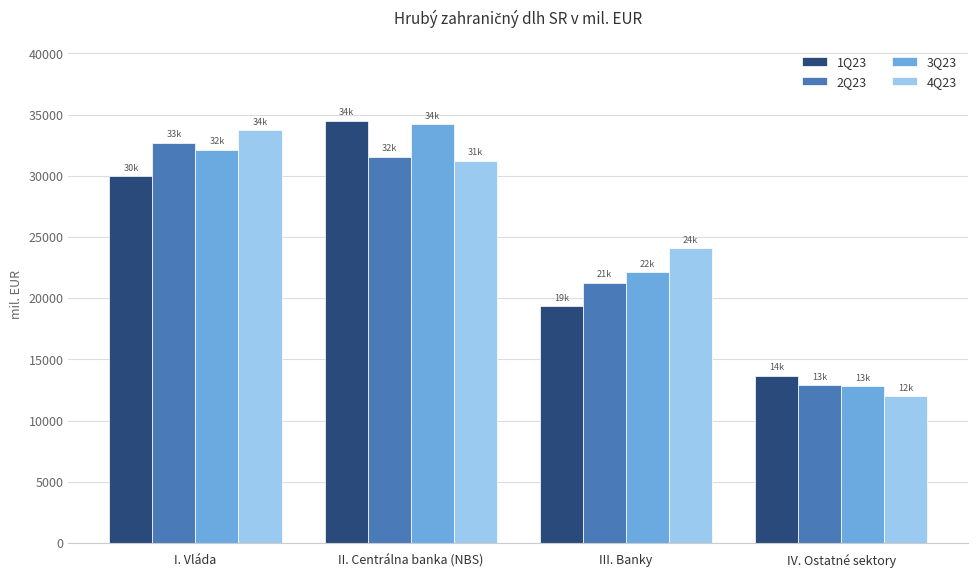

List the labels in order of 4Q23 value, smallest first.

IV. Ostatné sektory, III. Banky, II. Centrálna banka (NBS), I. Vláda